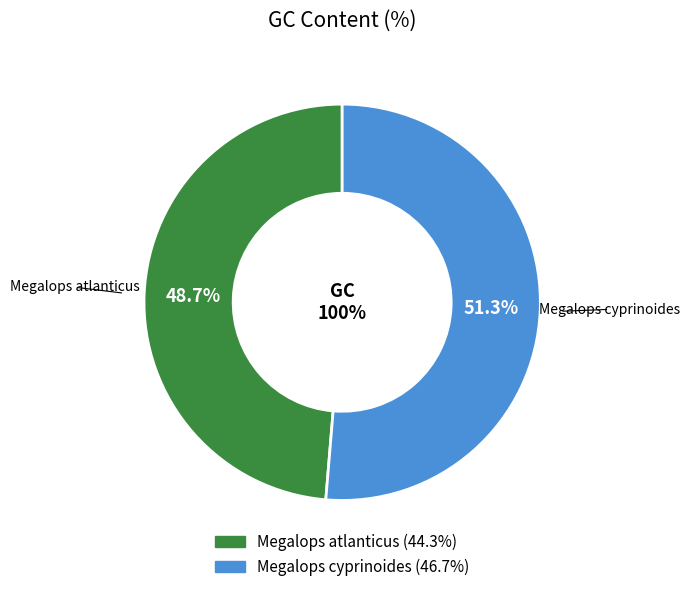

How many slices are in this pie chart?

2